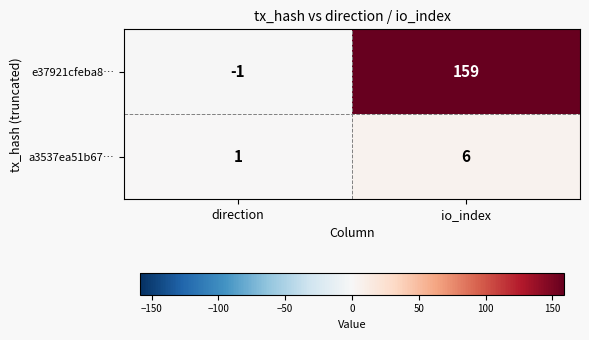

Reading left to right, transcribe all the data shown in this chart.

e37921cfeba8…: -1	159
a3537ea51b67…: 1	6